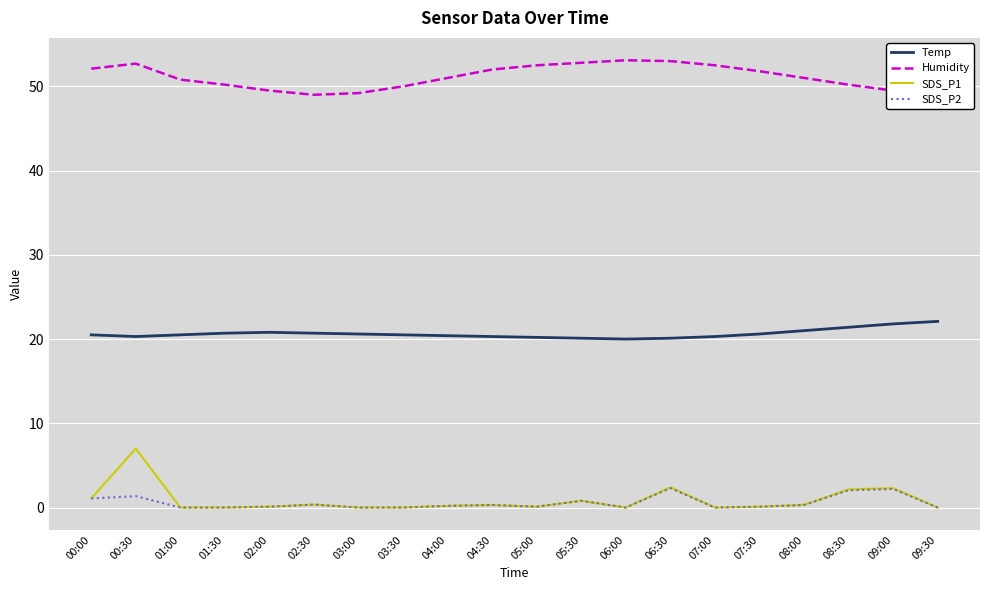

True or false: SDS_P1 and SDS_P2 intersect in this chart.

False